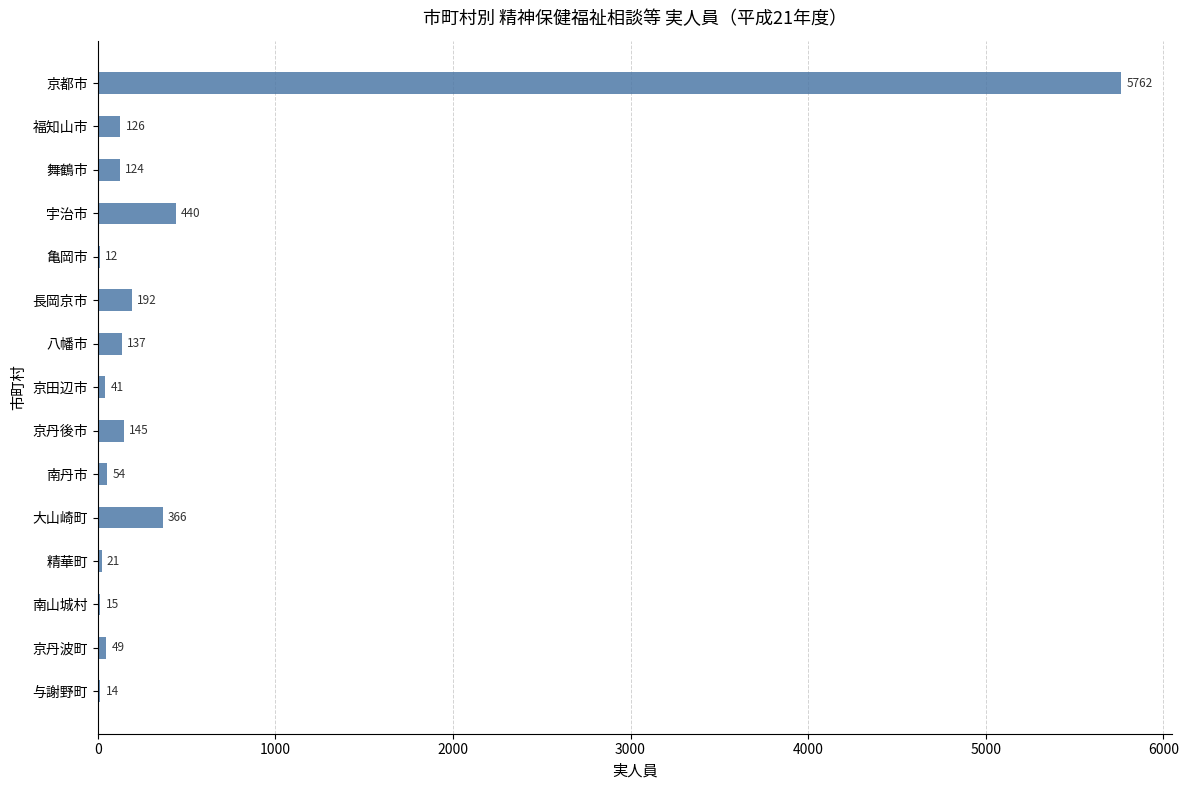

The chart shows a value of 14 at 与謝野町. True or false?

True